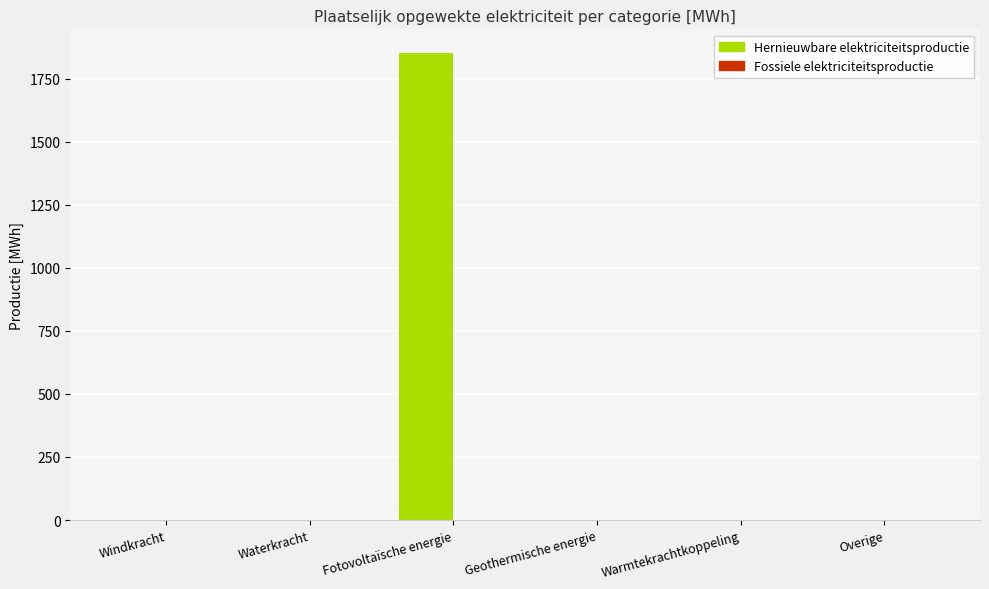

How many series are shown in this chart?

1